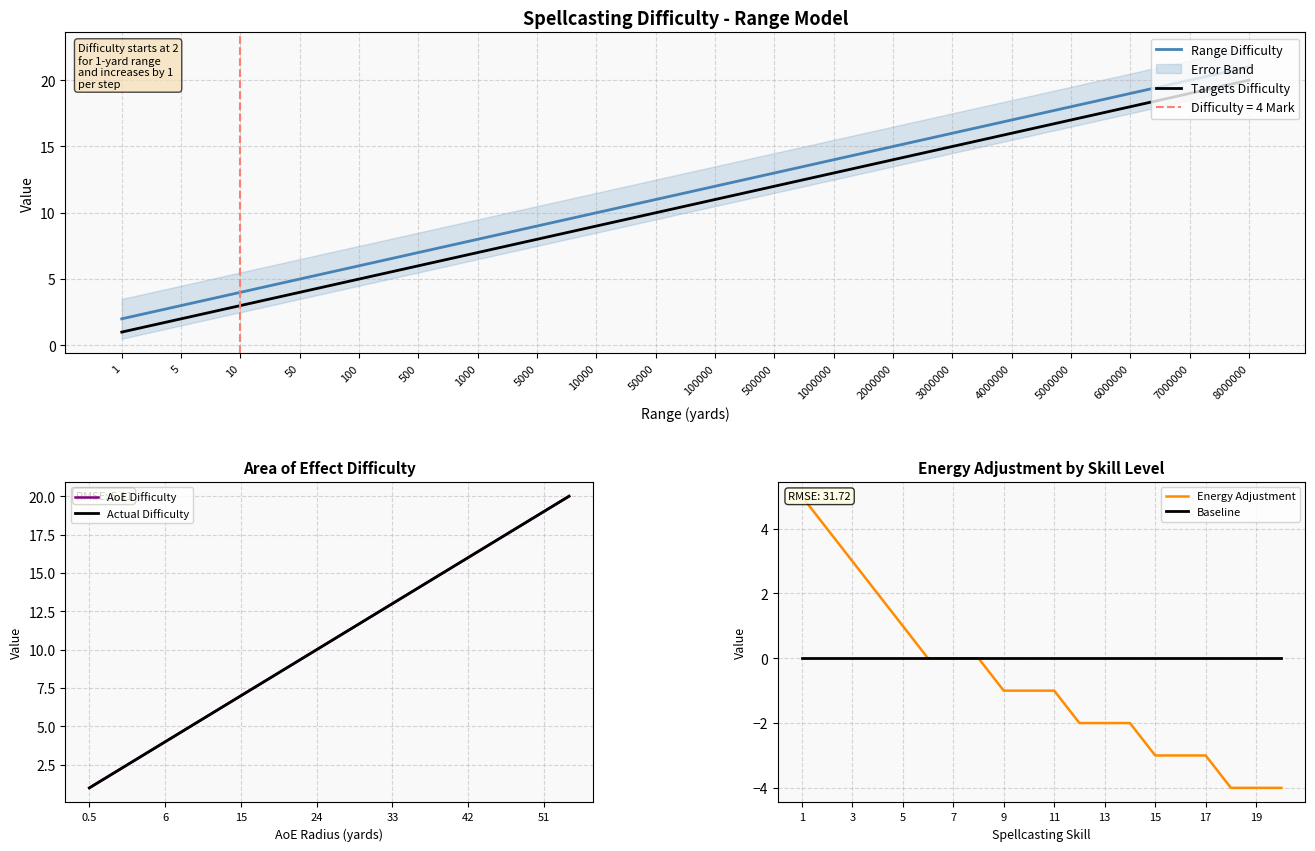

The value of Targets Difficulty at 500000 is 19. True or false?

False